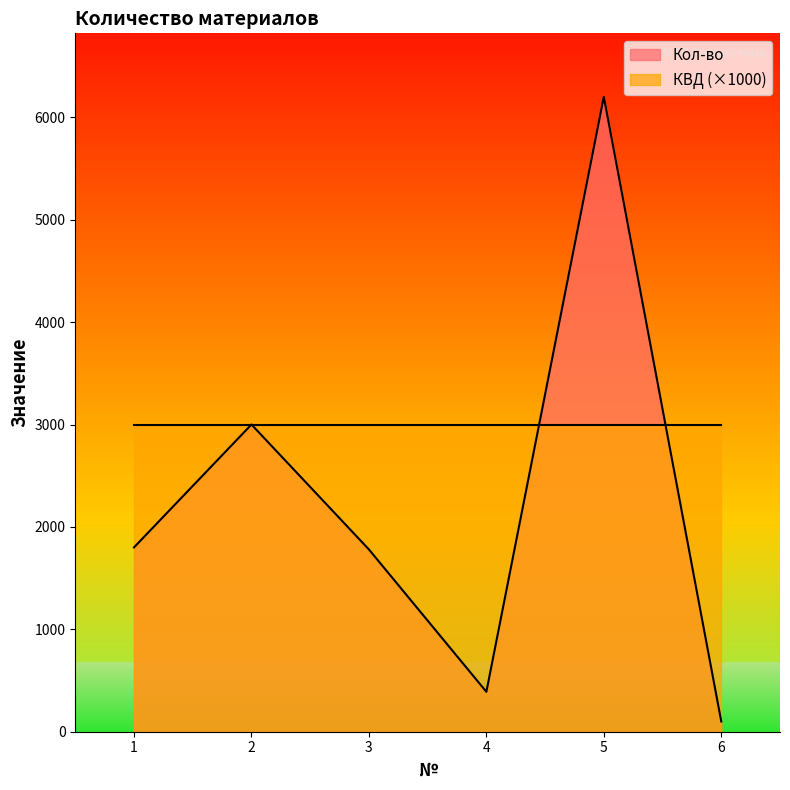

Where is the first local minimum?

4